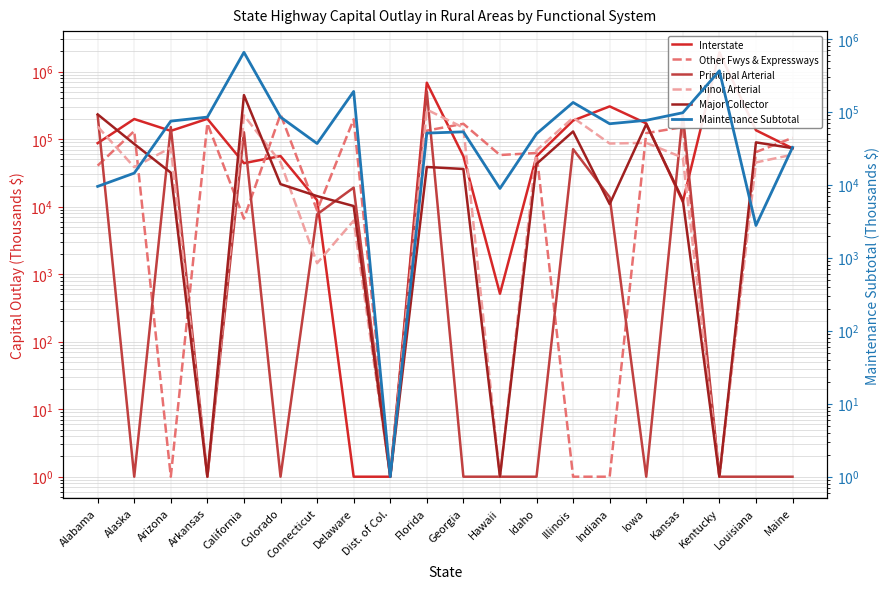

What is the difference between the maximum and minimum values in the Minor Arterial series?

273355